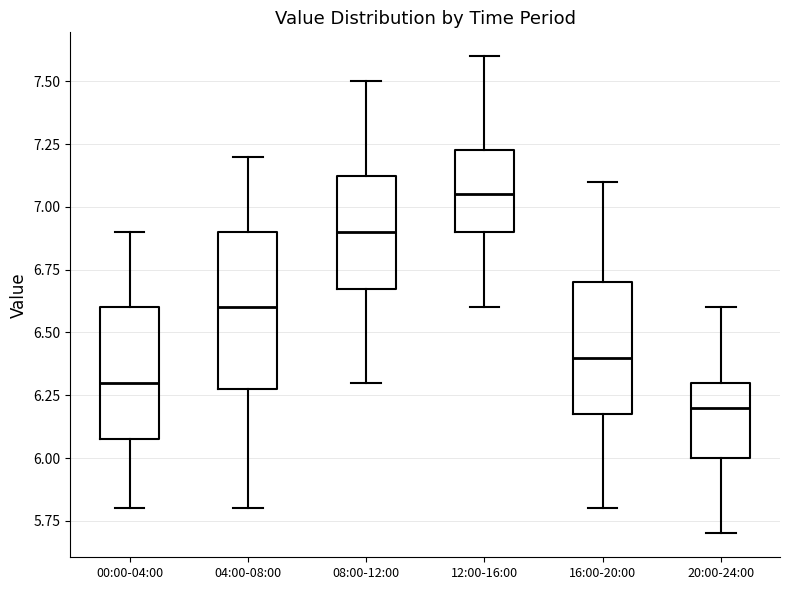

Comparing the boxes themselves (not the whiskers), which one is the tallest?

04:00-08:00